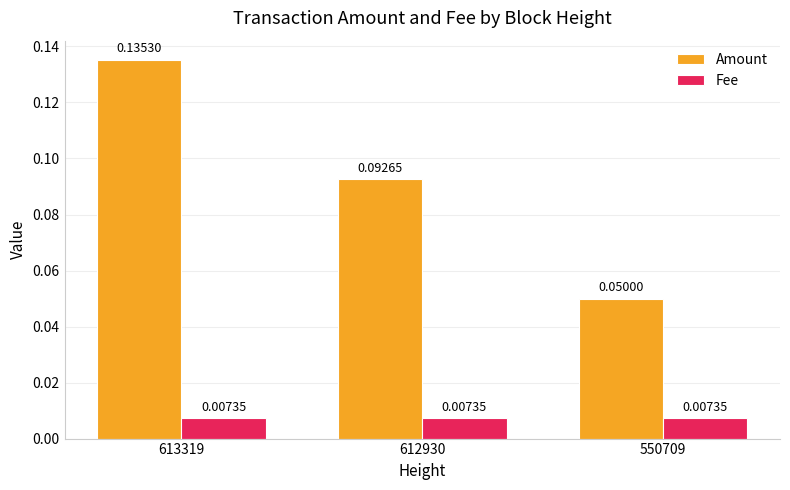

Is the value of Fee at 612930 greater than the value of Amount at 550709?

No